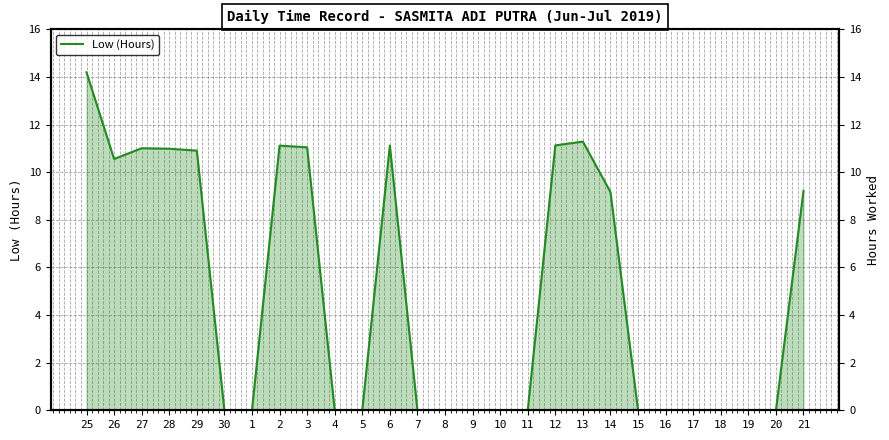

How many interior local valleys (lower than both neighbors) does the data have?

1